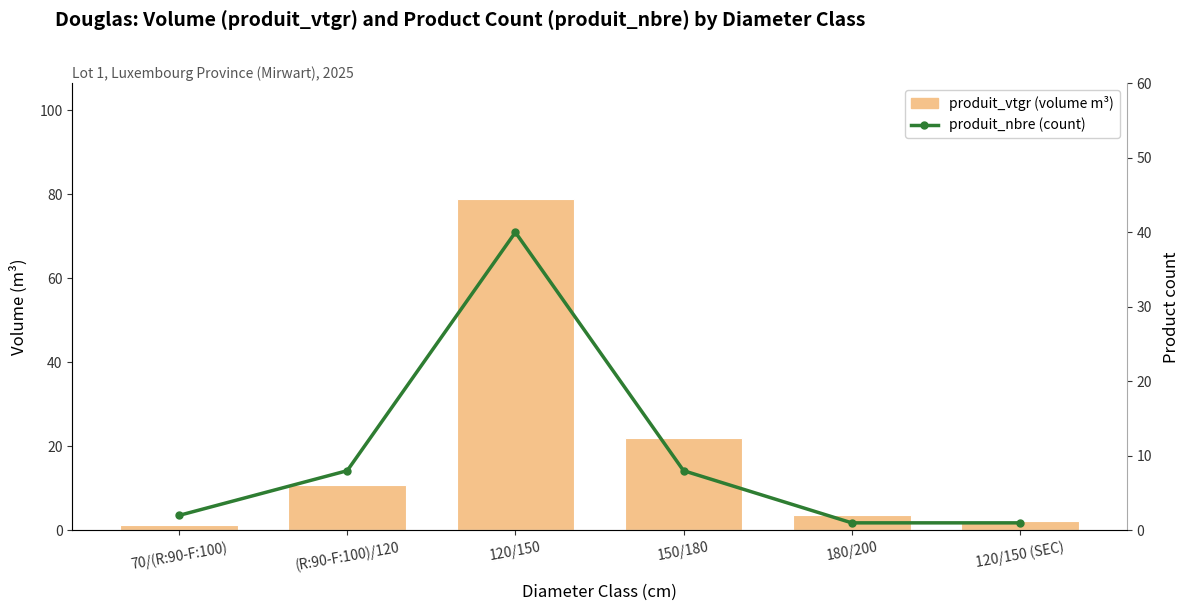

List the series in order of their peak value, highest first.

produit_vtgr (volume), produit_nbre (count)